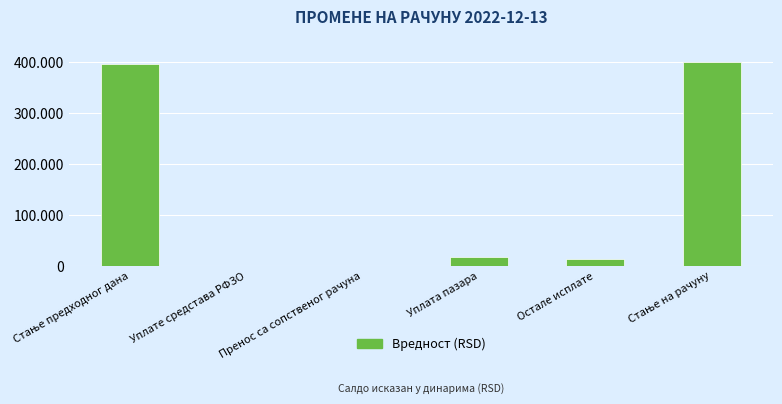

Reading left to right, transcribe all the data shown in this chart.

Стање предходног дана=396824.0	Уплате средстава РФЗО=0.0	Пренос са сопственог рачуна=0.0	Уплата пазара=17190.0	Остале исплате=13132.0	Стање на рачуну=400882.0